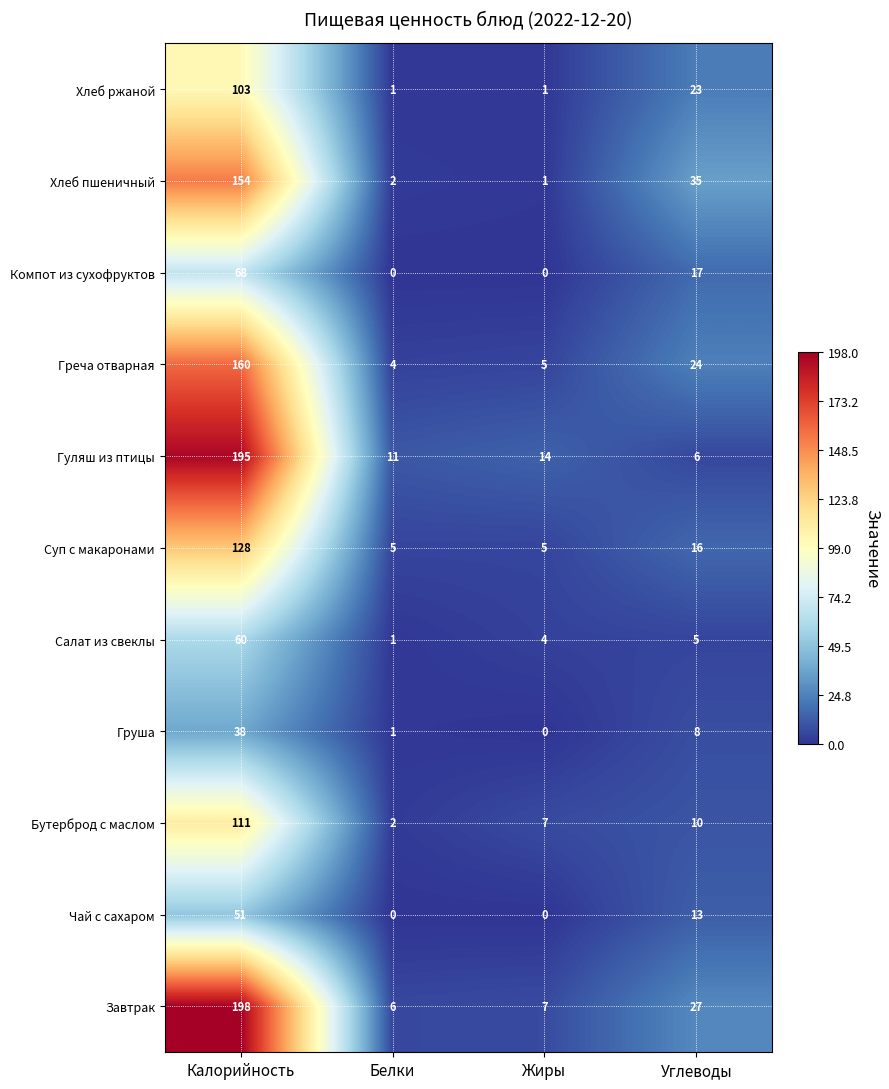

How many distinct data groups are displayed?

11